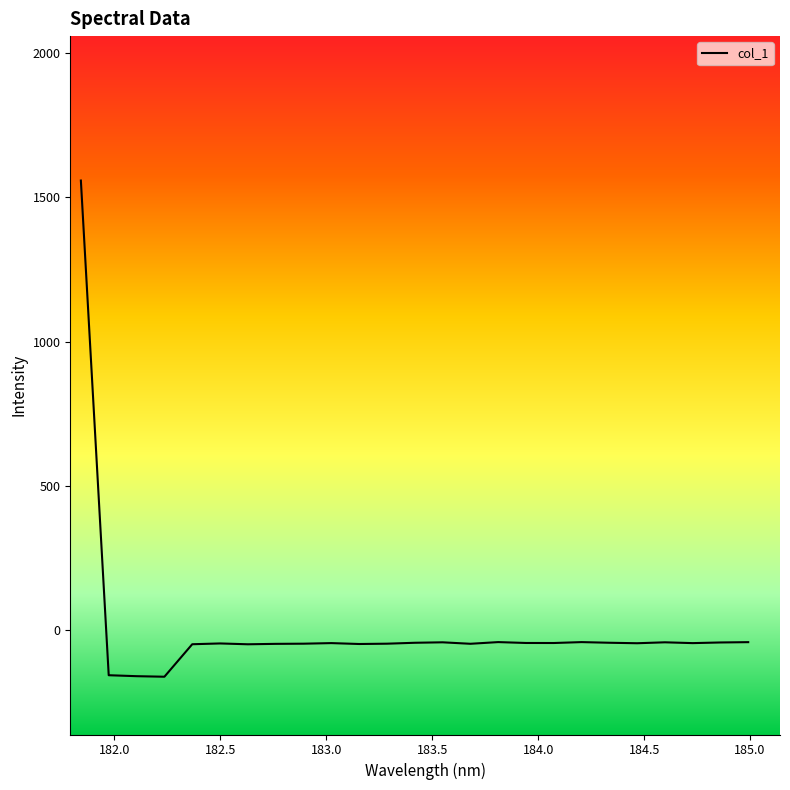

What is the difference between the maximum and minimum values?

1717.7